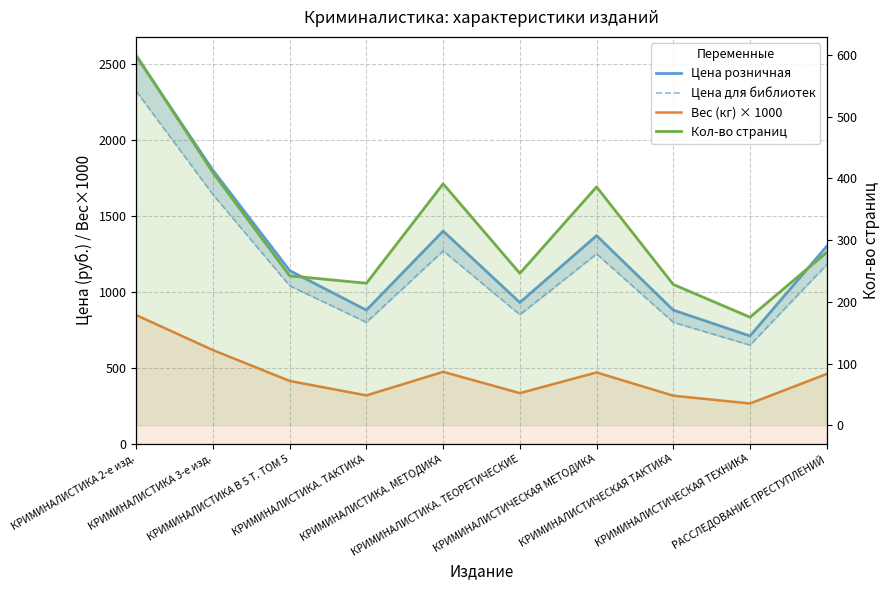

The value of Вес (кг) × 1000 at КРИМИНАЛИСТИКА 3-е изд. is 616. True or false?

True